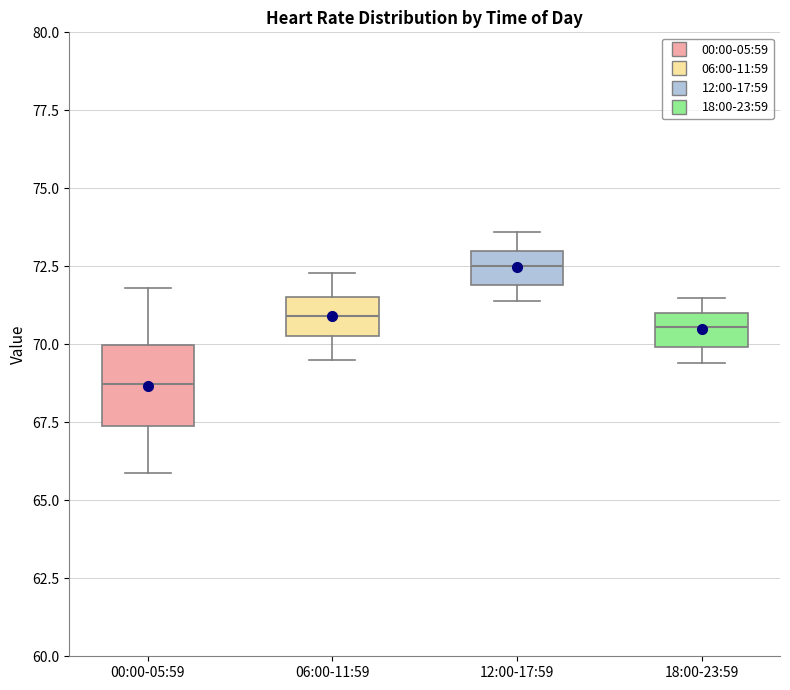

Reading left to right, read every box against the y-axis: the position of its median line, the range the box covers, and the ends of its whiskers. The values are not printed on the chart, so give them approximately, as read against the axis.

00:00-05:59: median 68.5, box 67.5 to 70.0, whiskers 66.0 to 72.0
06:00-11:59: median 71.0, box 70.5 to 71.5, whiskers 69.5 to 72.5
12:00-17:59: median 72.5, box 72.0 to 73.0, whiskers 71.5 to 73.5
18:00-23:59: median 70.5, box 70.0 to 71.0, whiskers 69.5 to 71.5